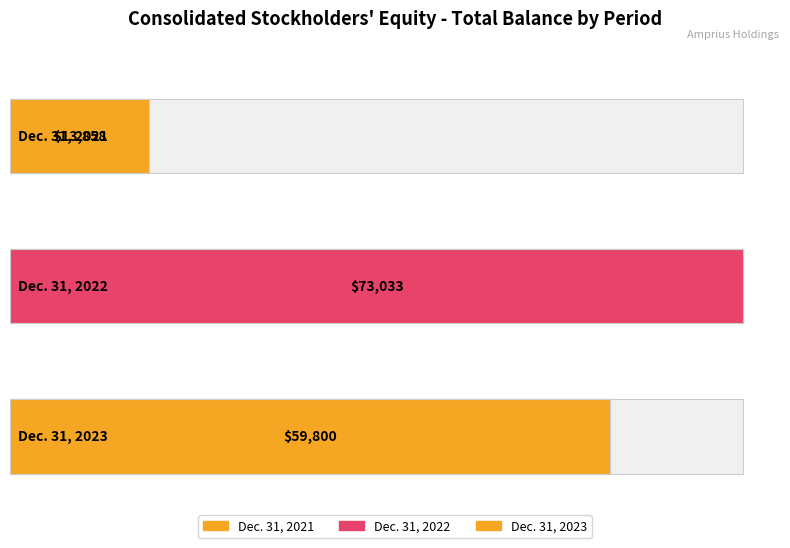

What is the smallest value displayed?

13858